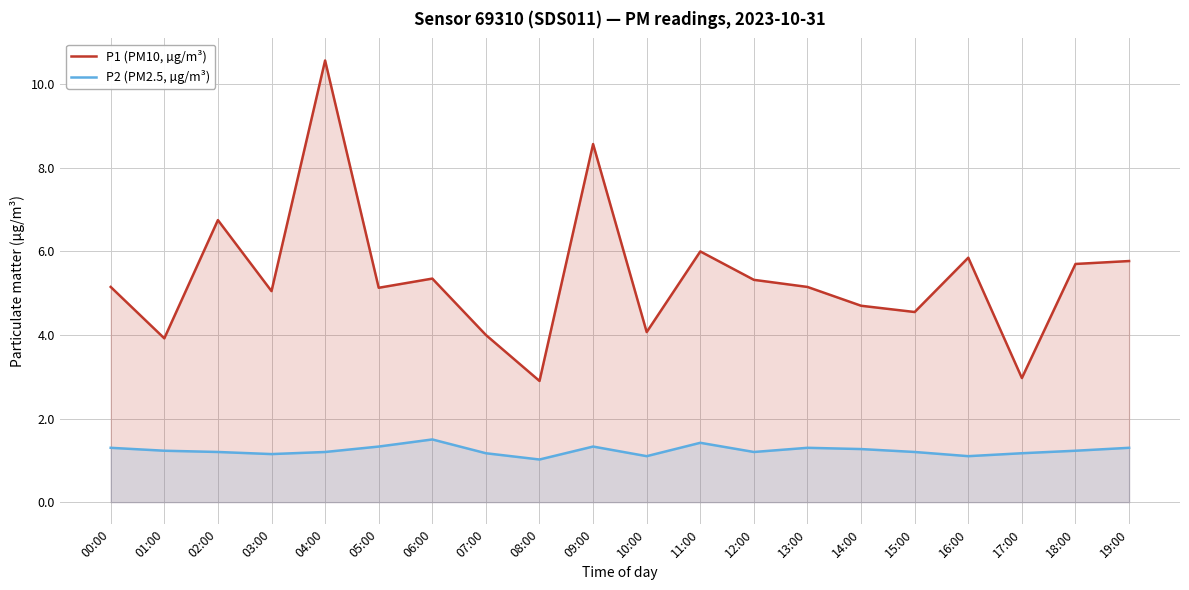

List the labels in order of P2 (PM2.5, µg/m³) value, largest first.

06:00, 11:00, 05:00, 09:00, 00:00, 13:00, 19:00, 14:00, 01:00, 18:00, 02:00, 04:00, 12:00, 15:00, 07:00, 17:00, 03:00, 10:00, 16:00, 08:00